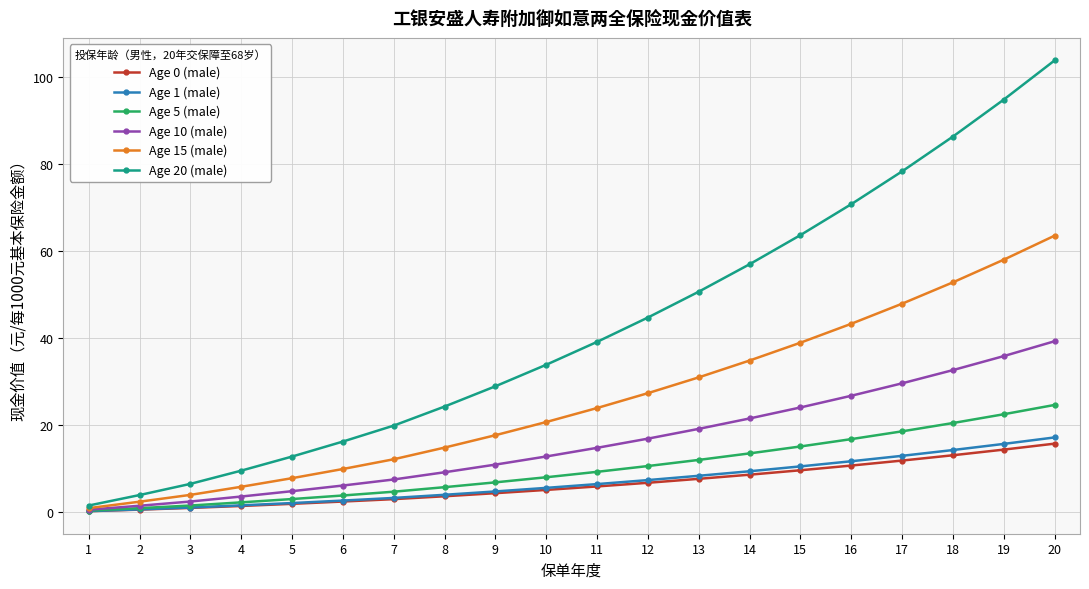

True or false: Age 10 (male) has a value of 35.9 at 19.

True